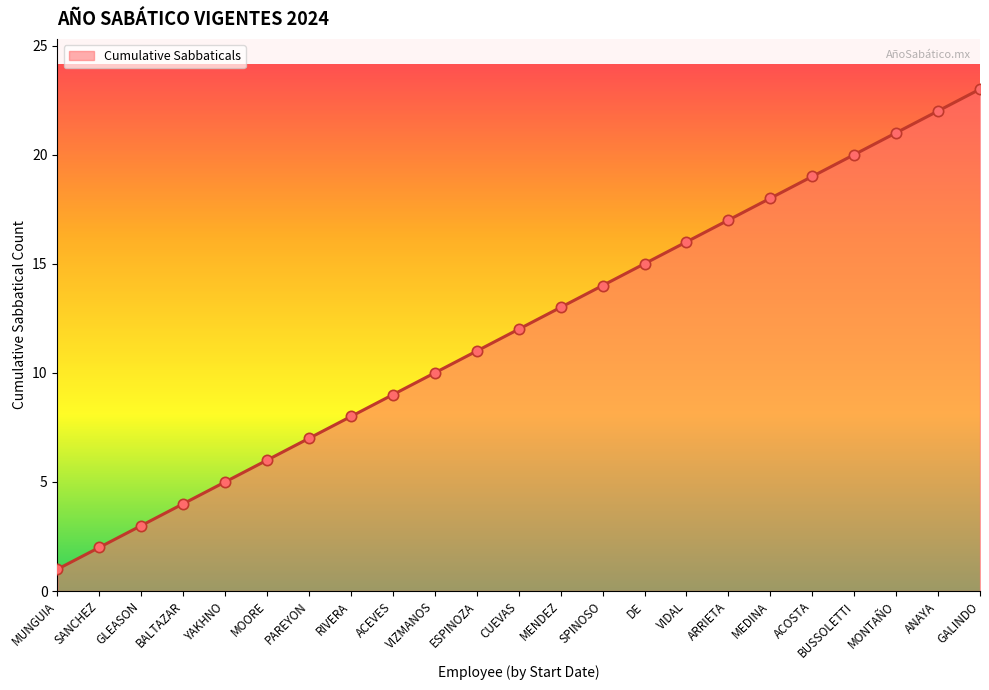

Which has a higher value, SANCHEZ or VIZMANOS?

VIZMANOS